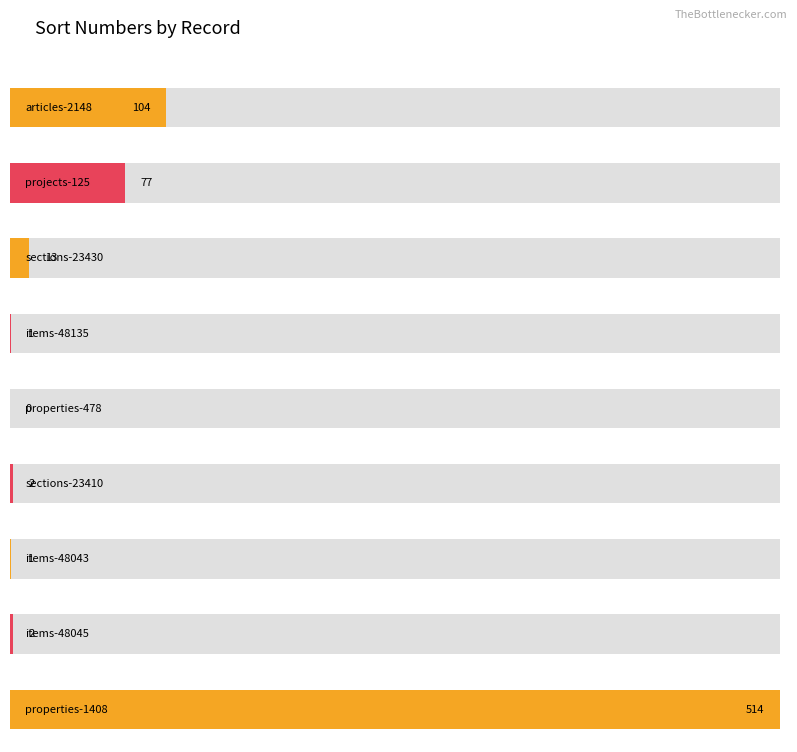

Which label corresponds to the largest value in the chart?

properties-1408